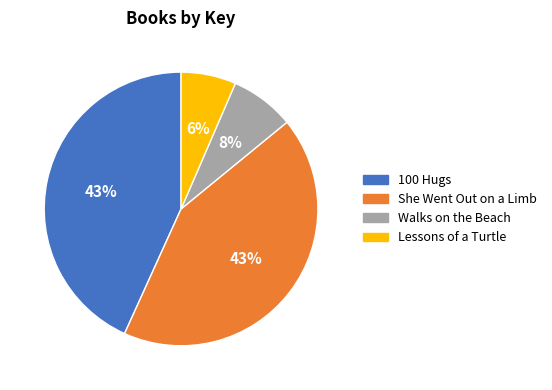

Count the number of slices in the pie.

4